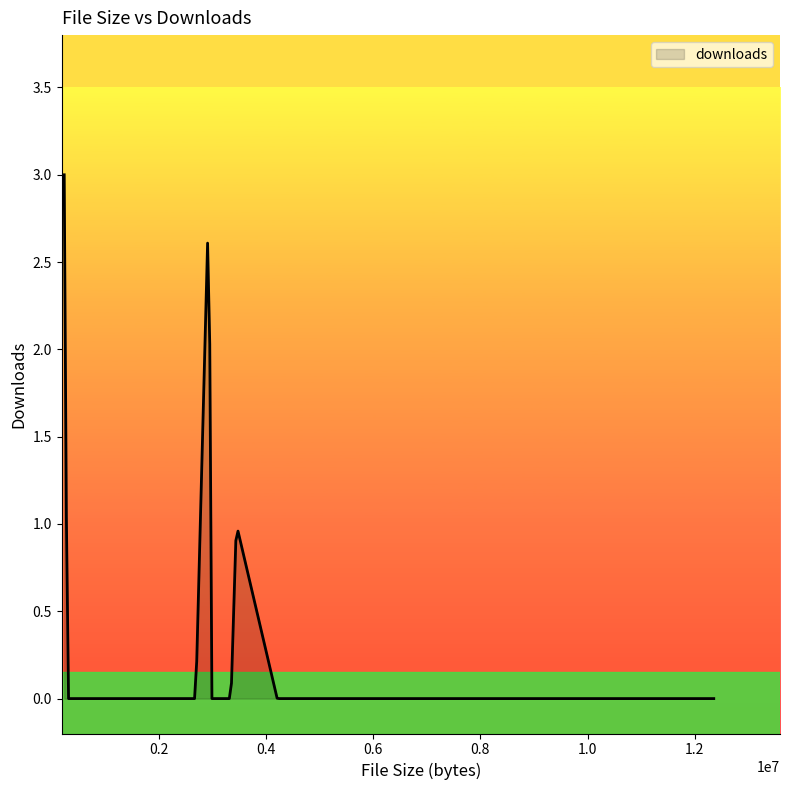

What is the difference between the maximum and minimum values?

3.0